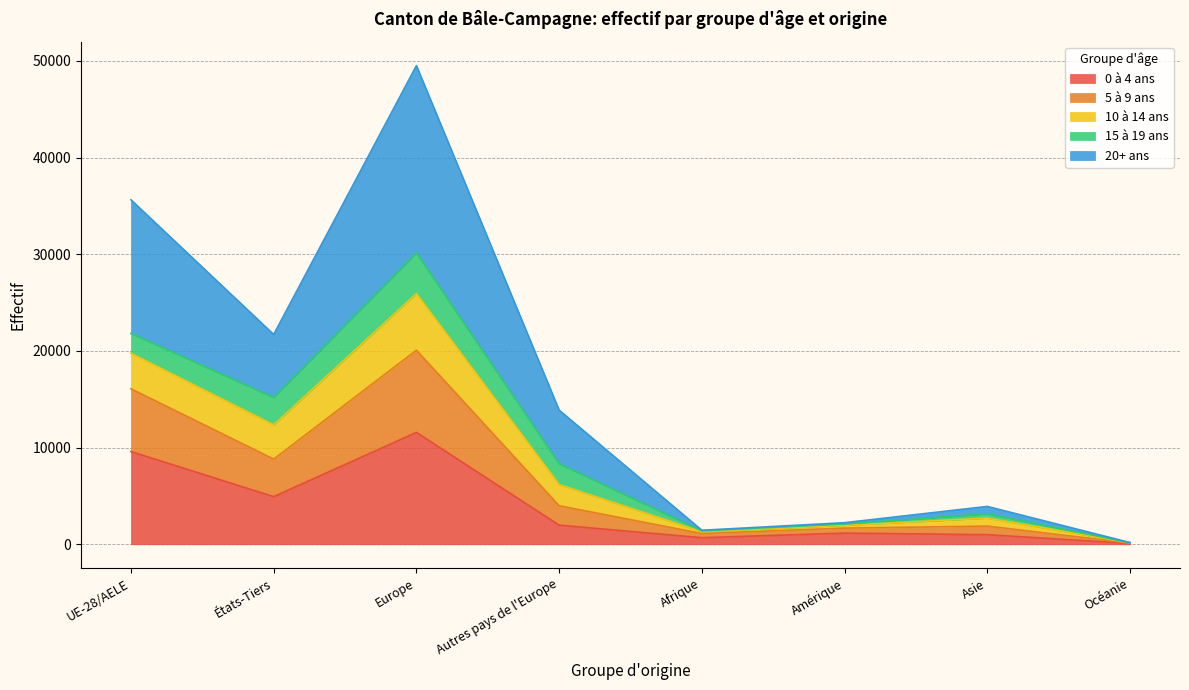

Which series changed the most between États-Tiers and Amérique?

20+ ans